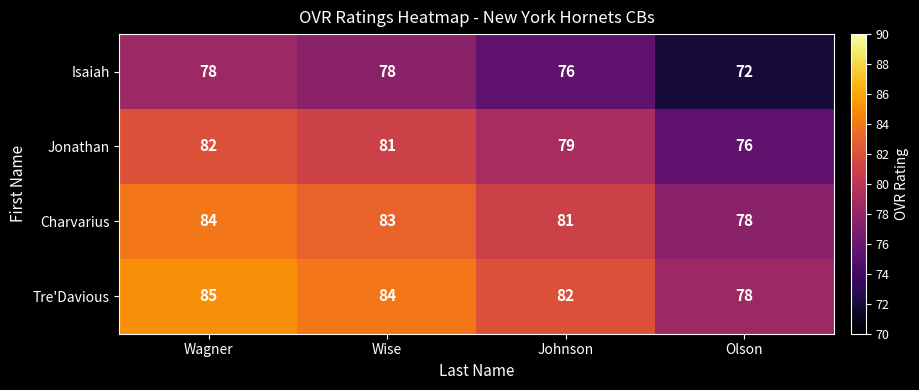

Count the Jonathan values in the range 79 to 82.

3